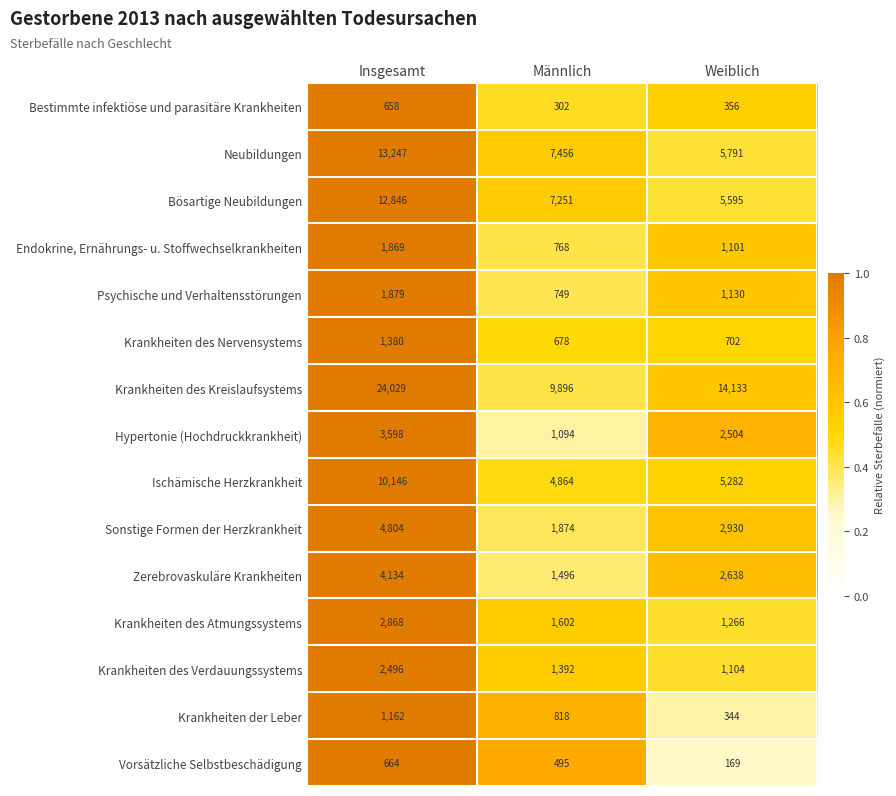

True or false: Krankheiten des Atmungssystems has a value of 638 at Weiblich.

False